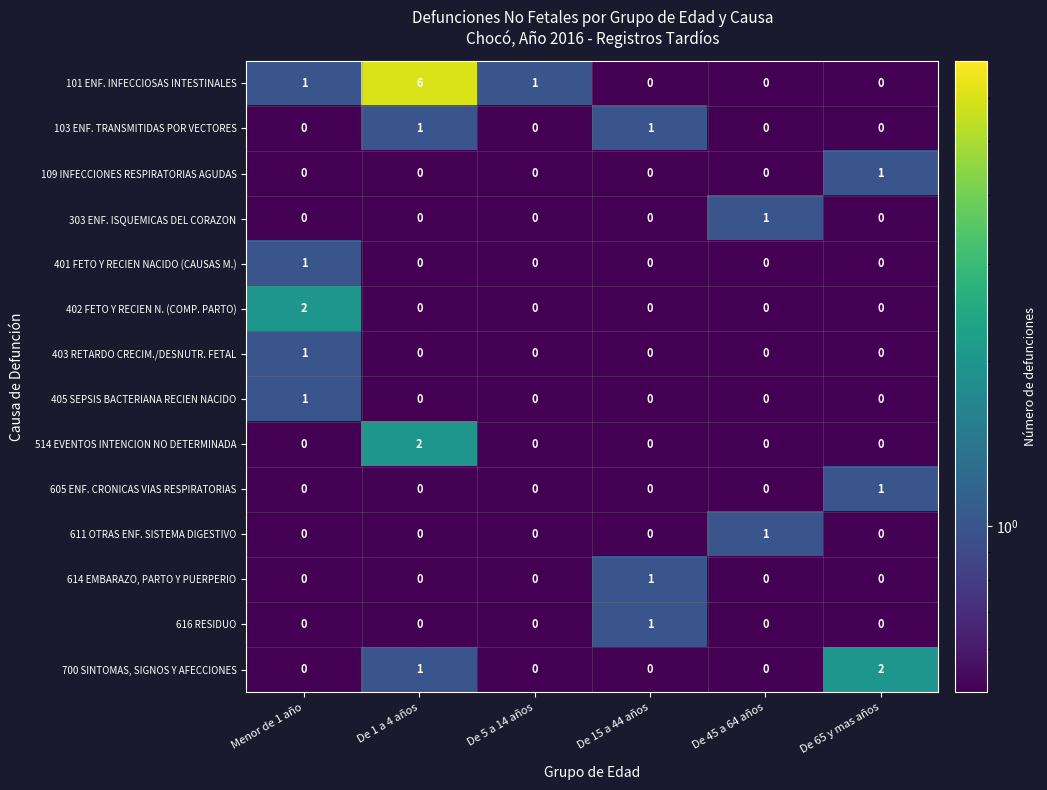

What is the difference between the highest and lowest values at De 15 a 44 años?

1